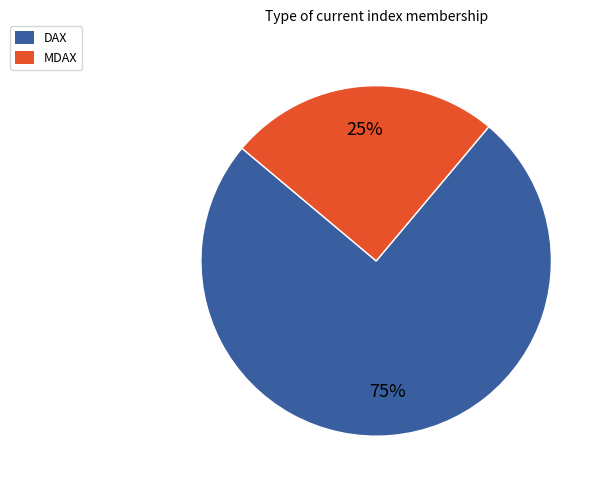

What is the ratio of the value at DAX to the value at MDAX?

3.0